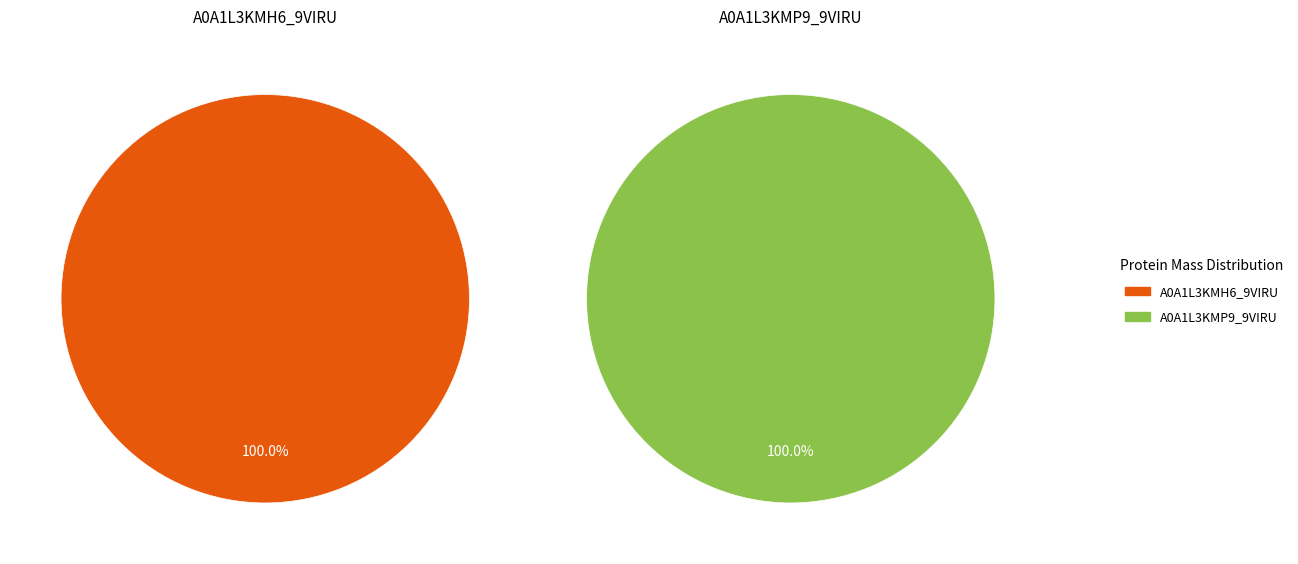

To the nearest percent, what is the combined percentage of A0A1L3KMH6_9VIRU and A0A1L3KMP9_9VIRU?

100%